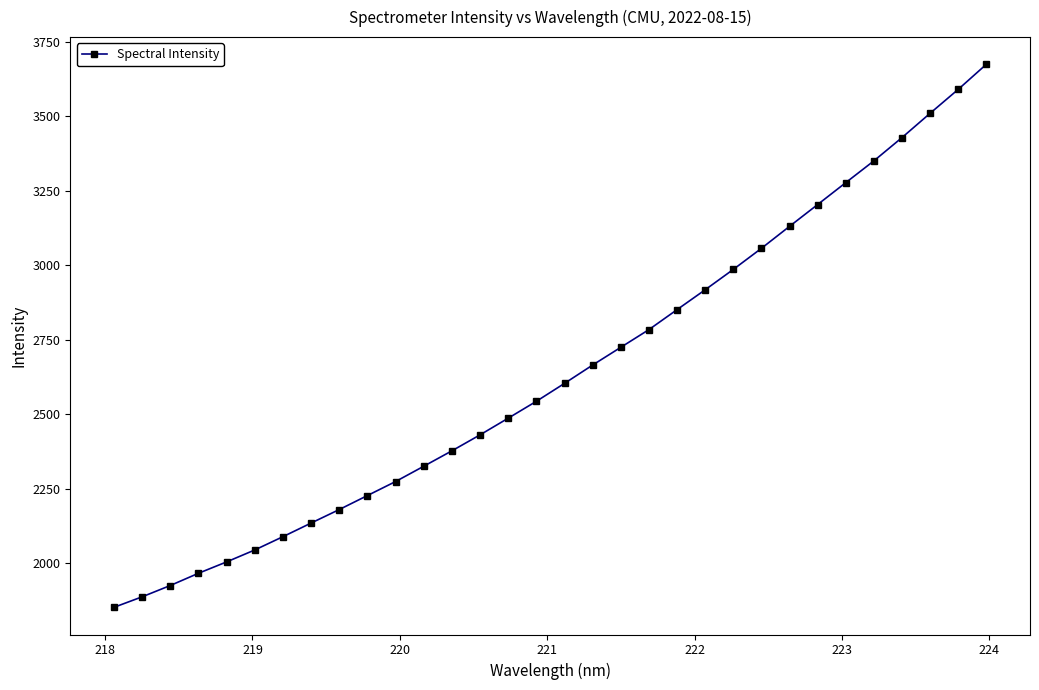

What is the value of the 1st point from the left?

1852.5